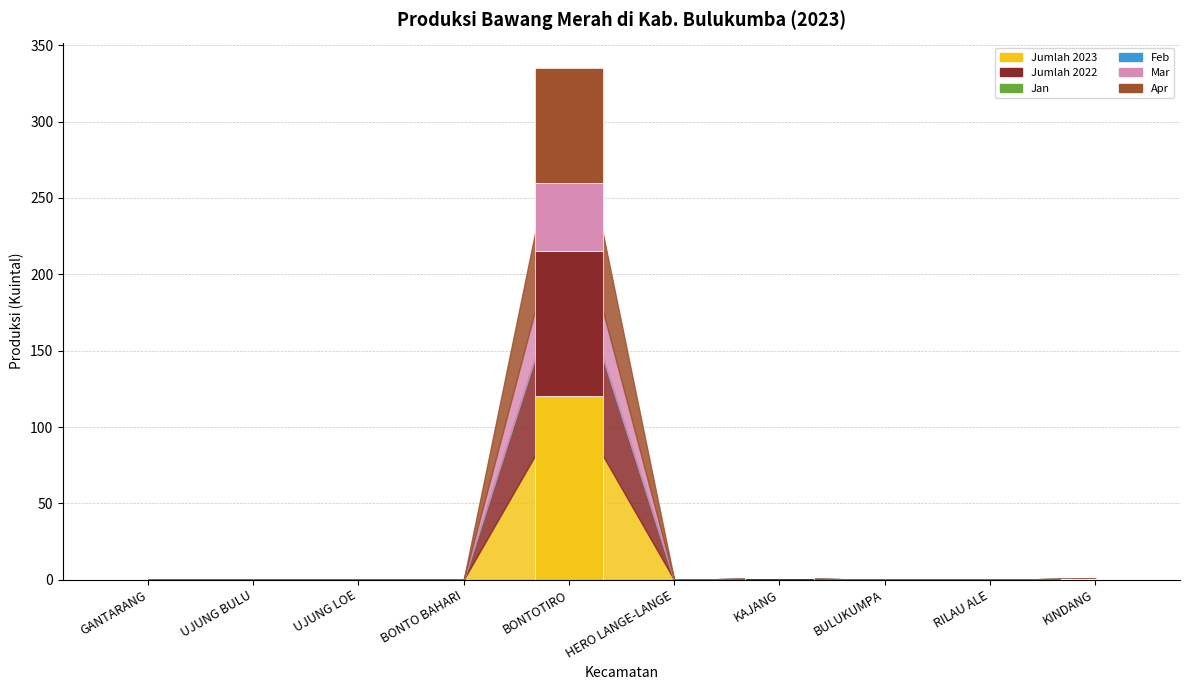

How many values in Mar are above zero?

1